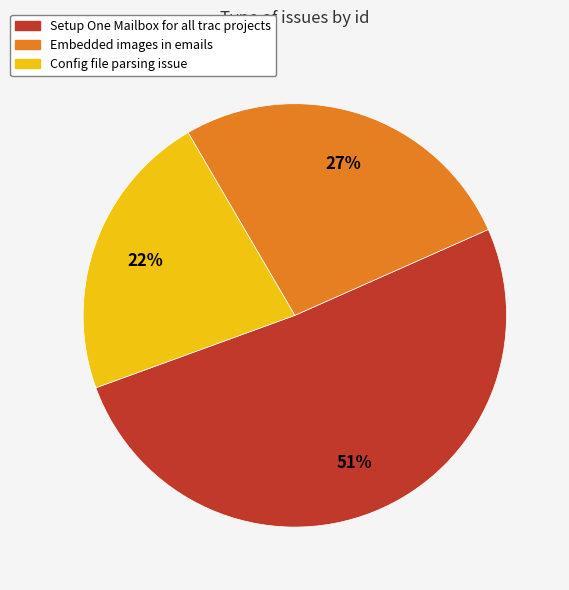

True or false: Setup One Mailbox for all trac projects accounts for 58% of the total.

False